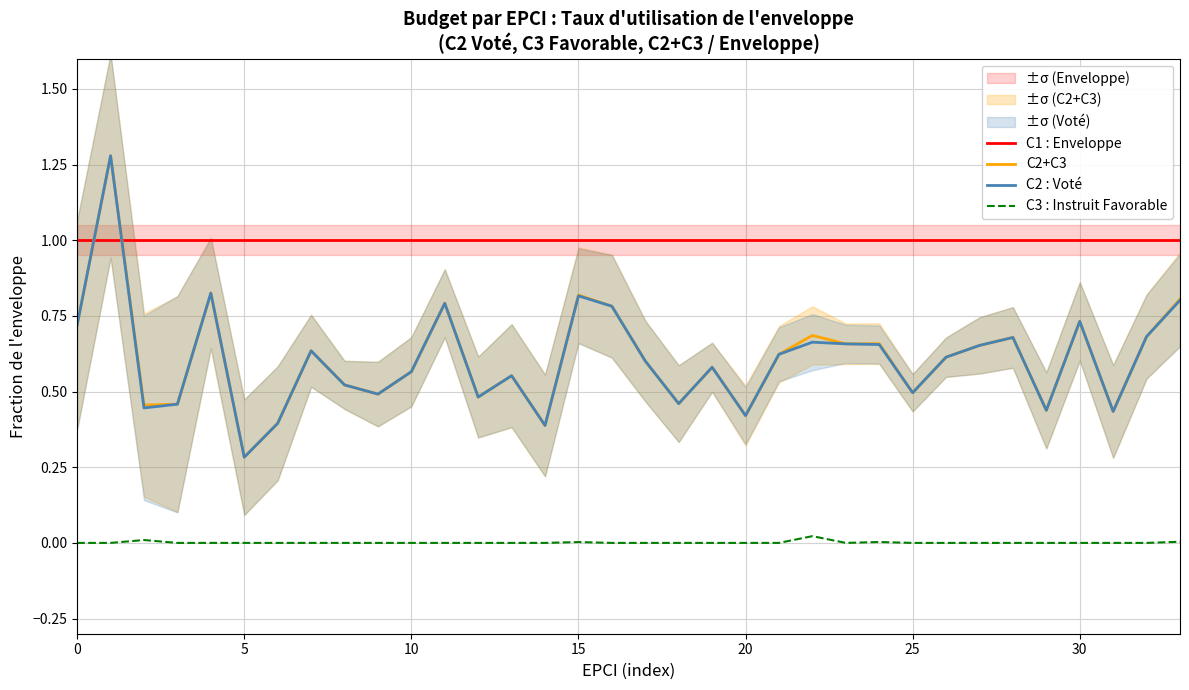

True or false: C2+C3 and C3 : Instruit Favorable intersect in this chart.

False